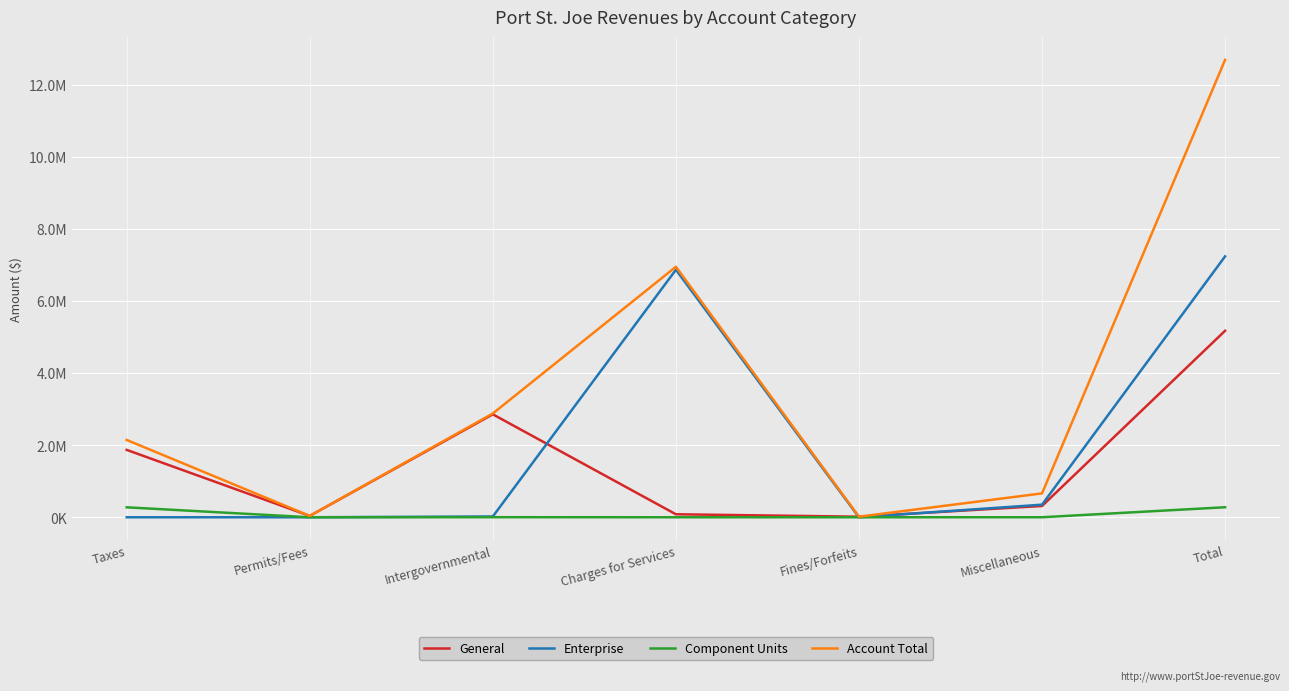

What is the sum of the General values at Permits/Fees and Charges for Services?

120223